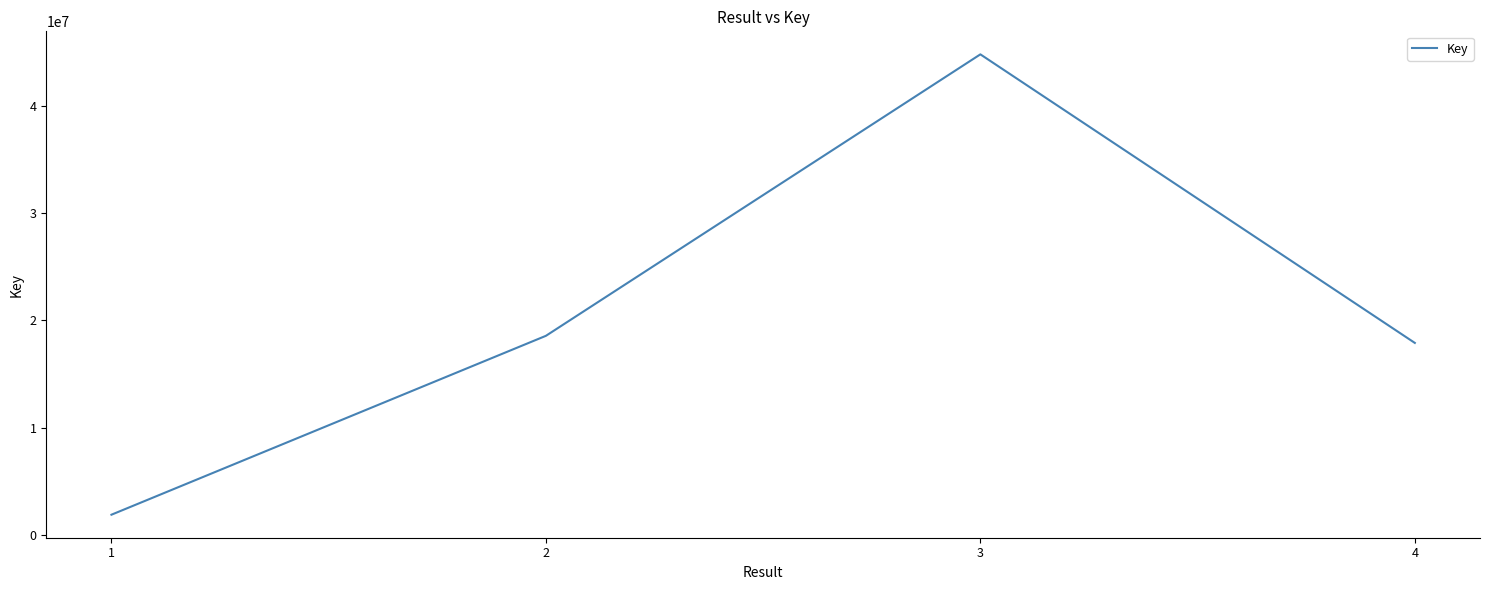

What value does the data have at 4, to the nearest 50?

17884600